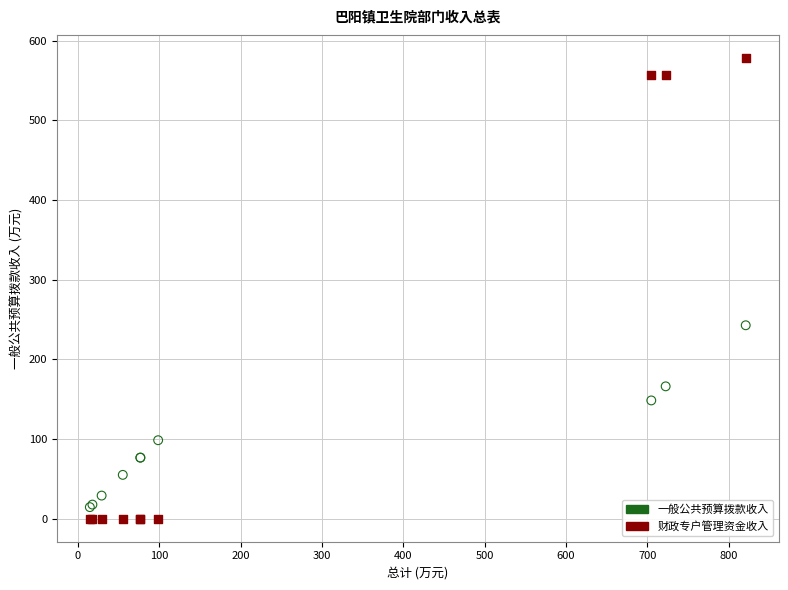

In the 一般公共预算拨款收入 series, what Y value is closest to 128?

148.4